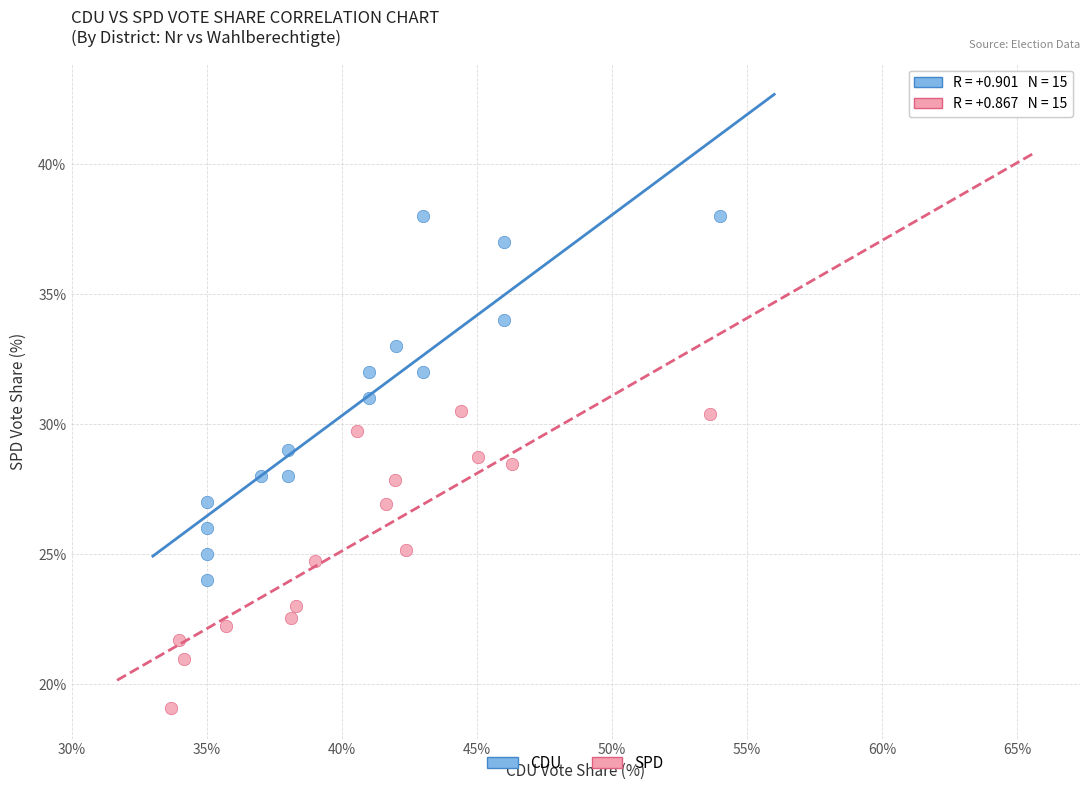

Which series contains the highest Y value?

CDU